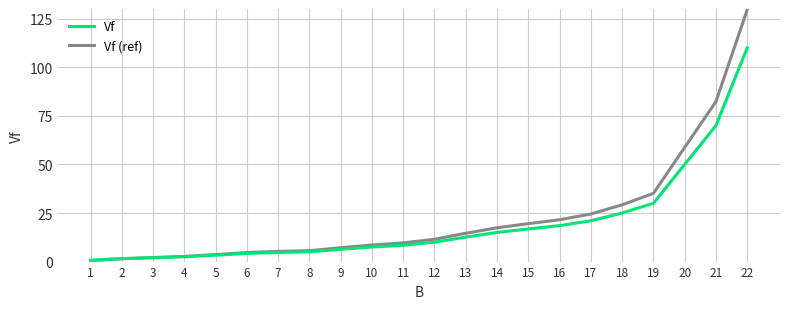

List the series in order of their peak value, lowest first.

Vf, Vf (ref)